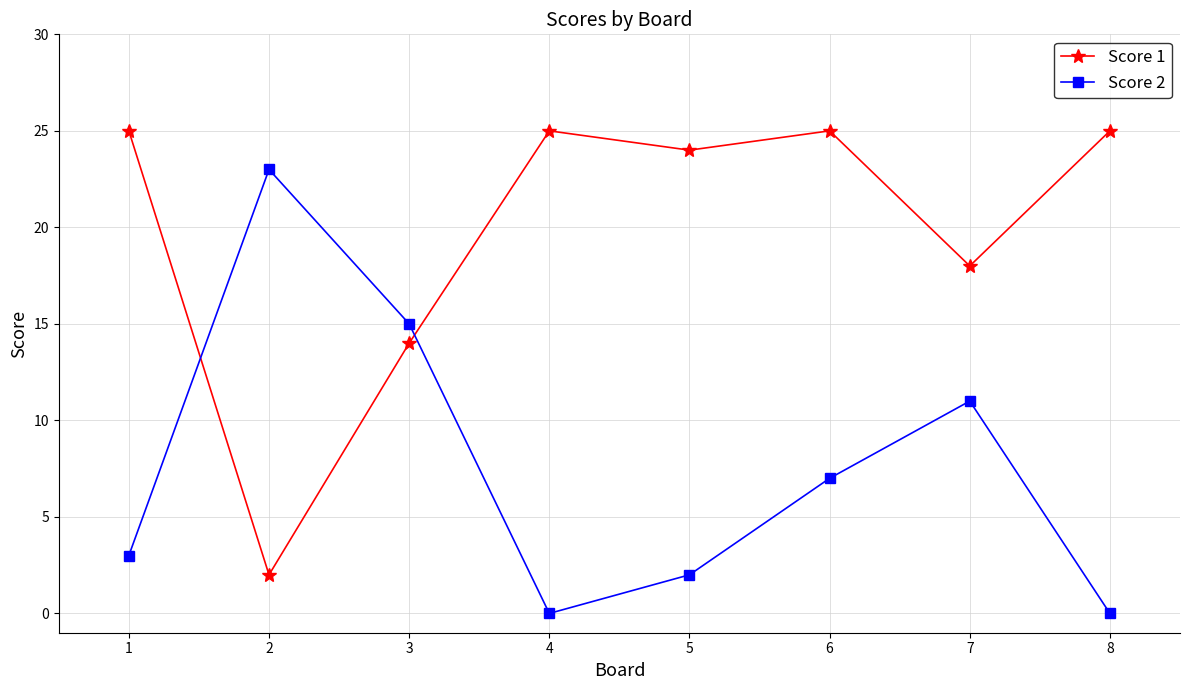

Rank the series at 1 from lowest to highest value.

Score 2, Score 1